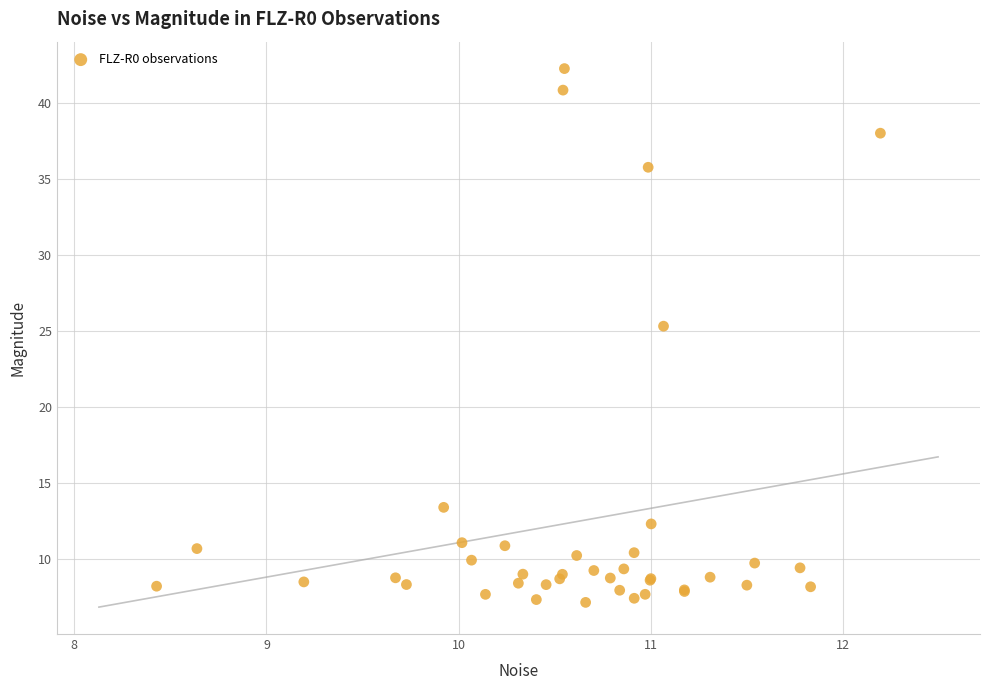

What Y value in the scatter plot is closest to 24?

25.3